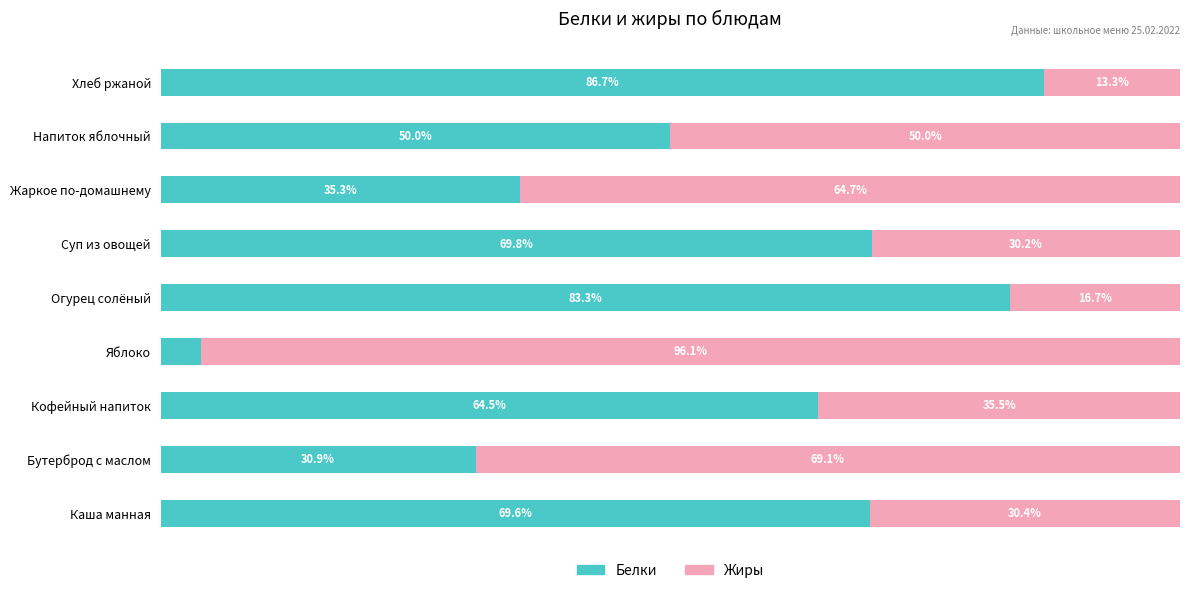

Rank the categories by Белки value from lowest to highest.

Яблоко, Бутерброд с маслом, Жаркое по-домашнему, Напиток яблочный, Кофейный напиток, Каша манная, Суп из овощей, Огурец солёный, Хлеб ржаной